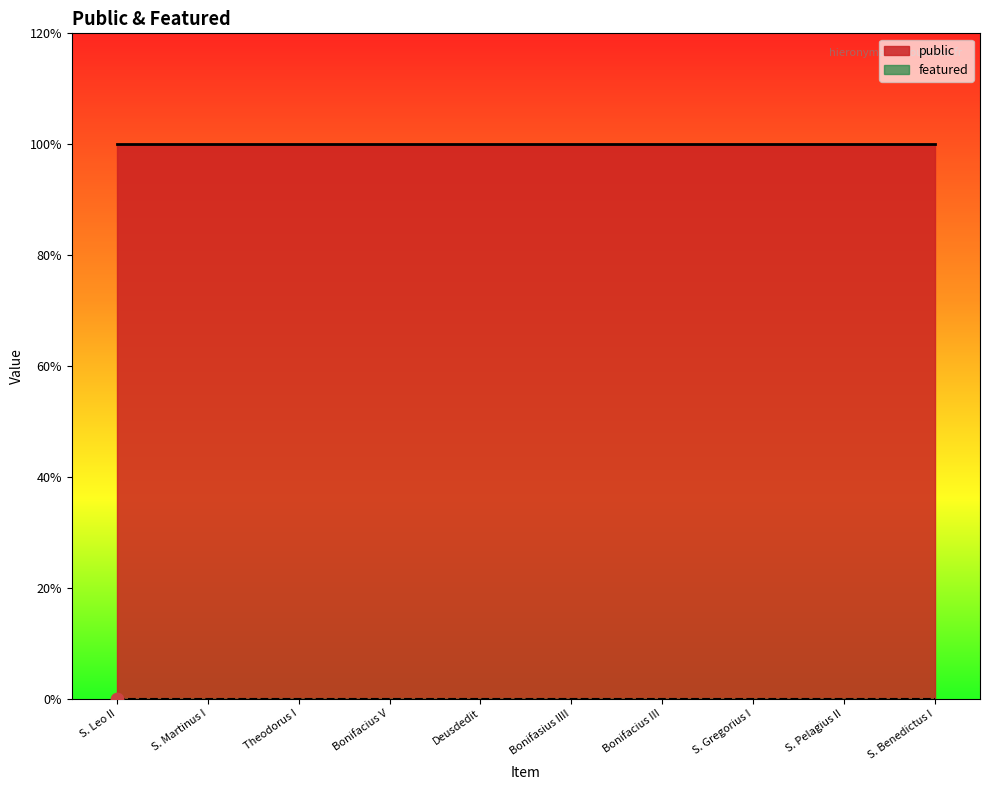

What is the total value across all series at S. Leo II?

1